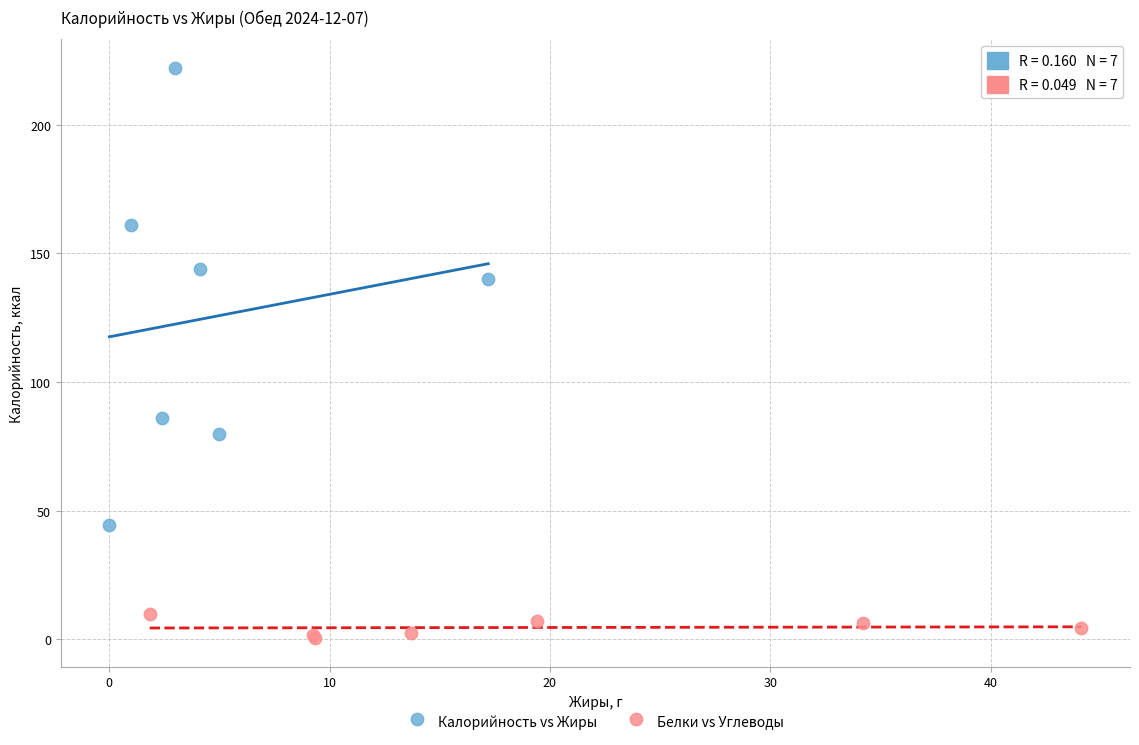

Which series has the widest spread of Y values?

Калорийность vs Жиры